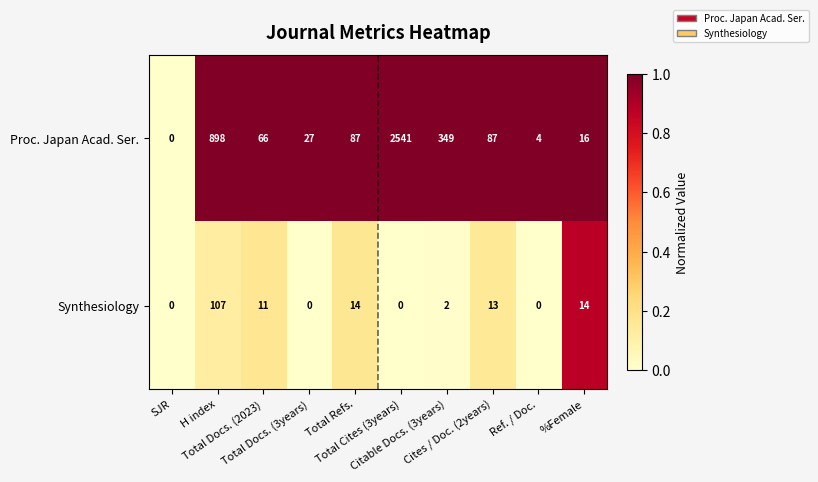

Rank the series by their average value, from highest to lowest.

Proc. Japan Acad. Ser., Synthesiology